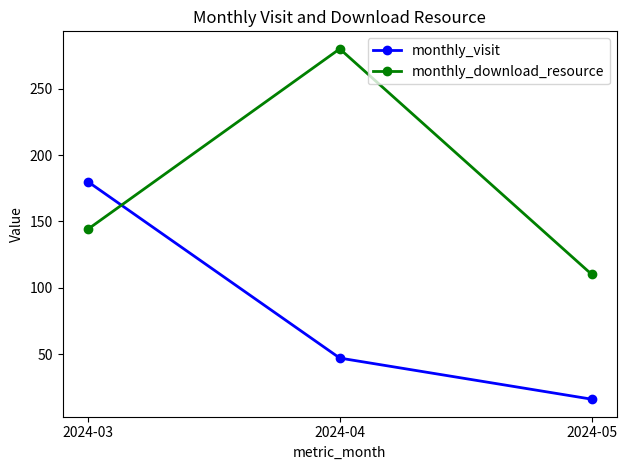

Reading left to right, transcribe all the data shown in this chart.

monthly_visit: 180	47	16
monthly_download_resource: 144	280	110